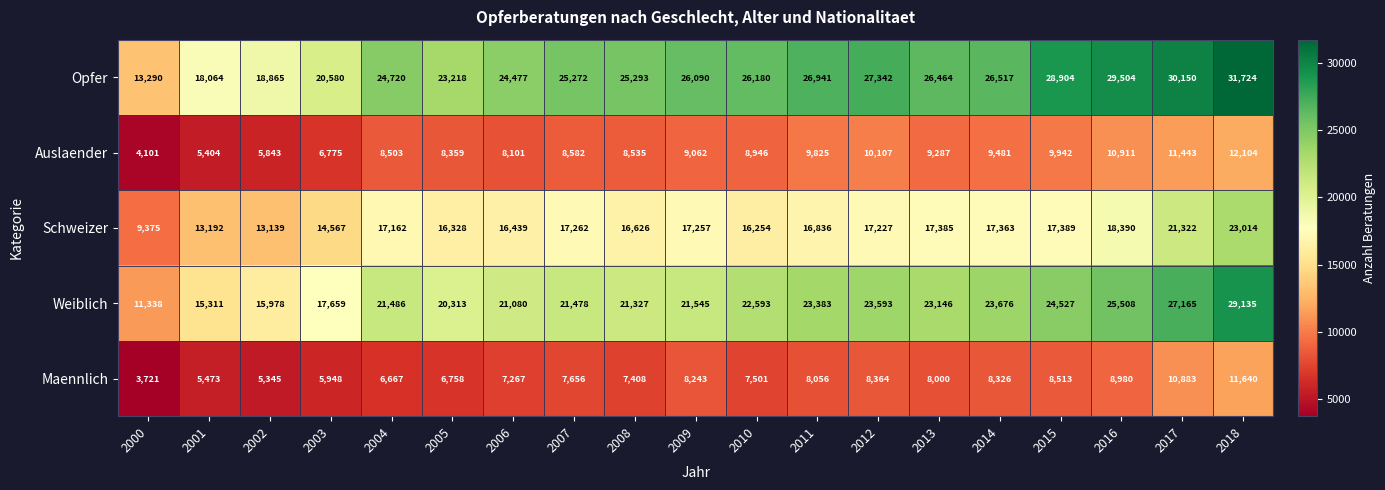

Between 2002 and 2013, which series saw the biggest shift?

Opfer